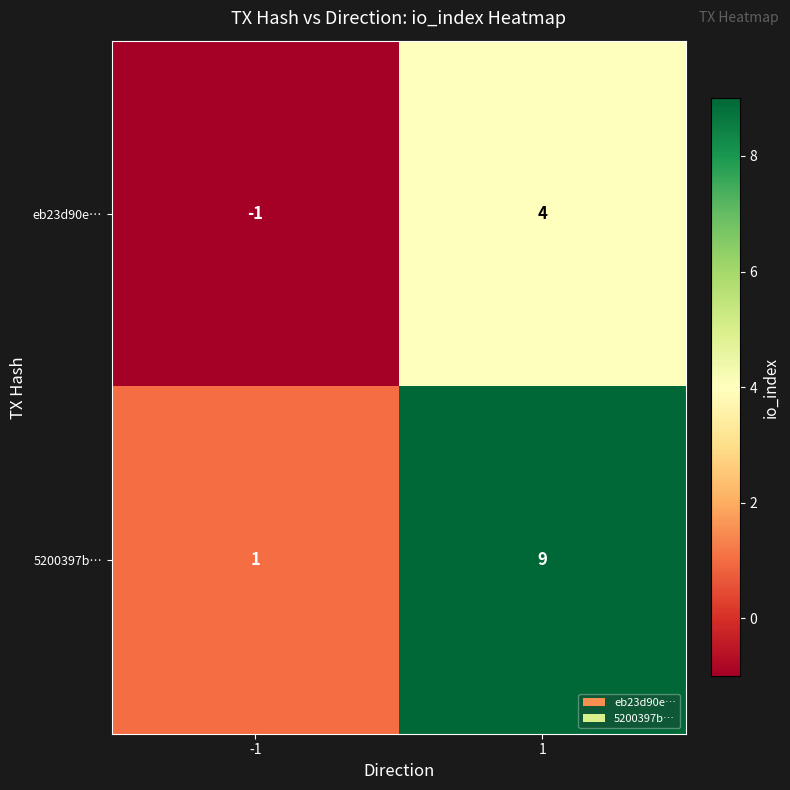

What value does the eb23d90e… series have at 1?

4